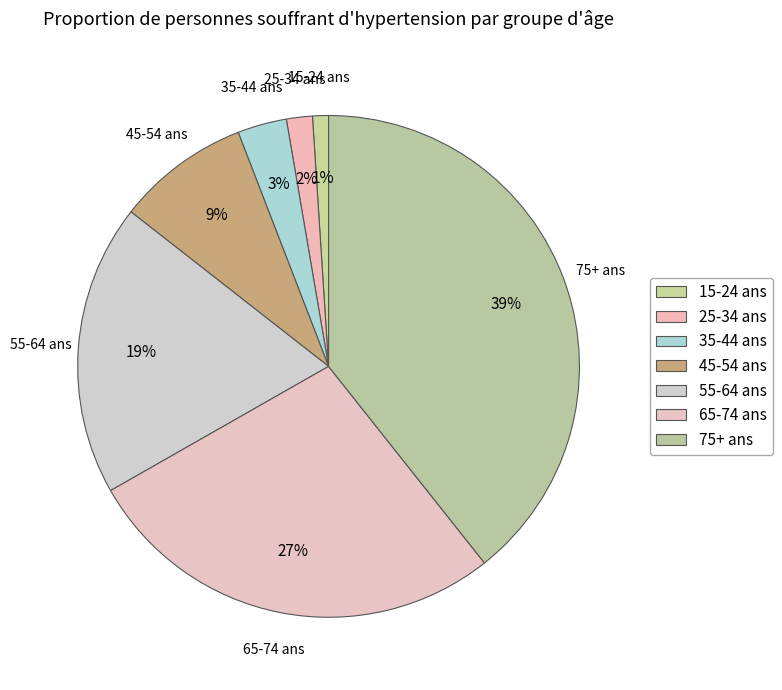

To the nearest percent, what percentage of the pie is 65-74 ans?

27%